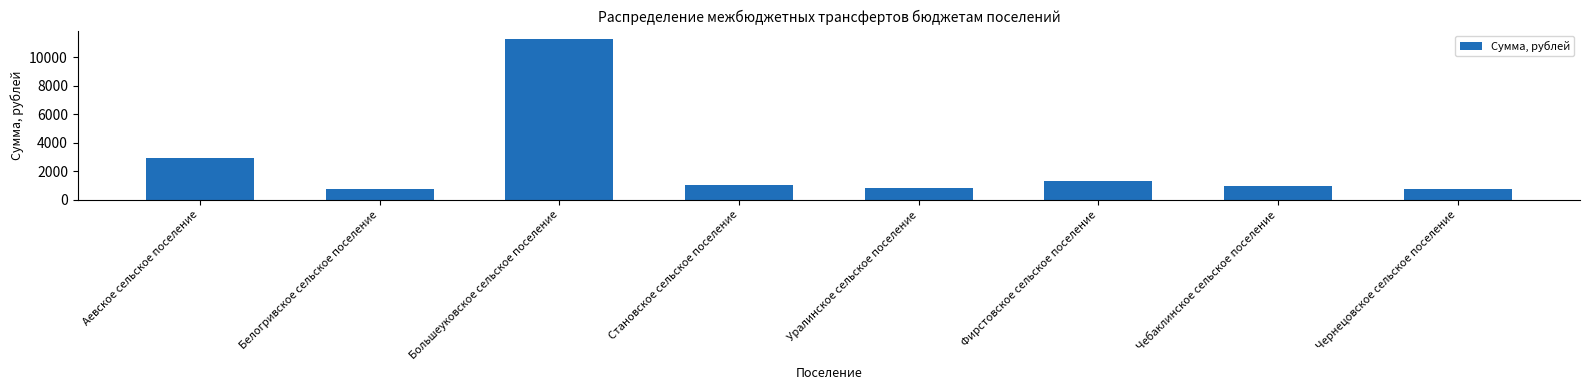

What is the smallest value displayed?

792